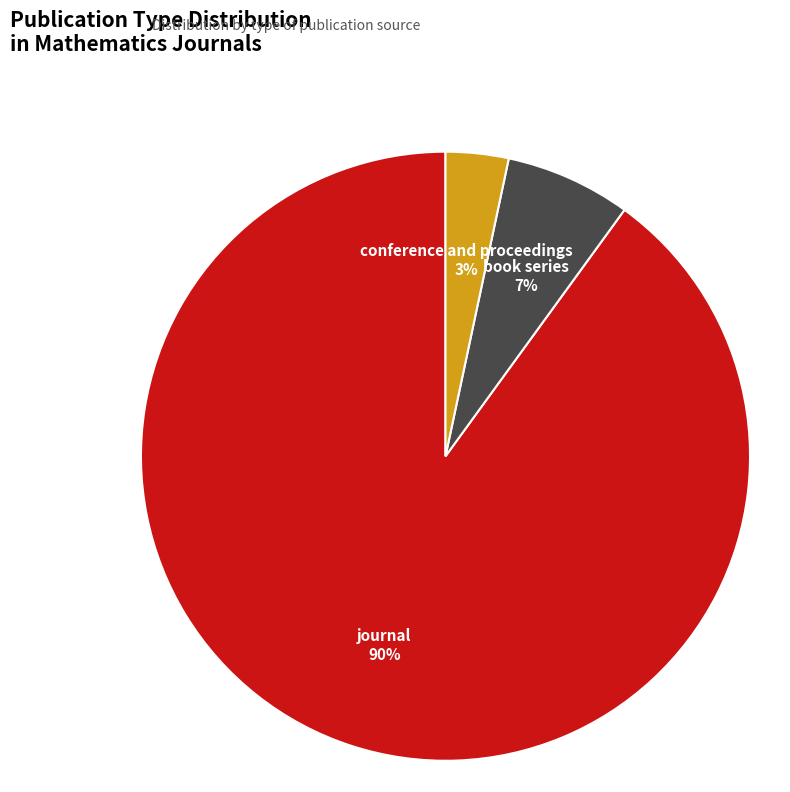

Rank the categories by value from highest to lowest.

journal, book series, conference and proceedings